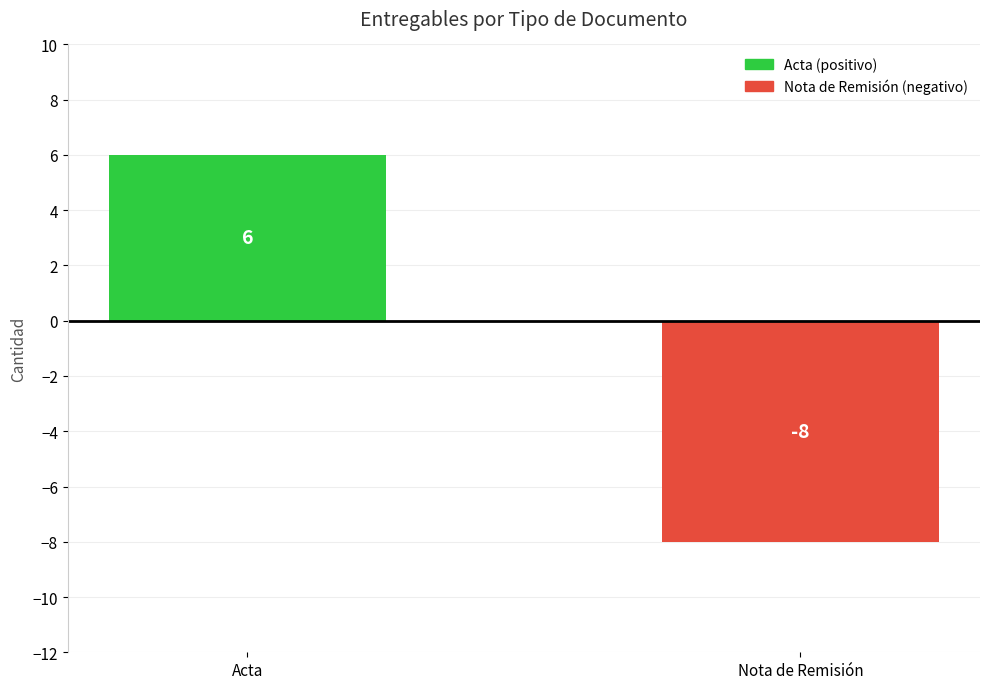

True or false: the data shows 4 at Acta.

False